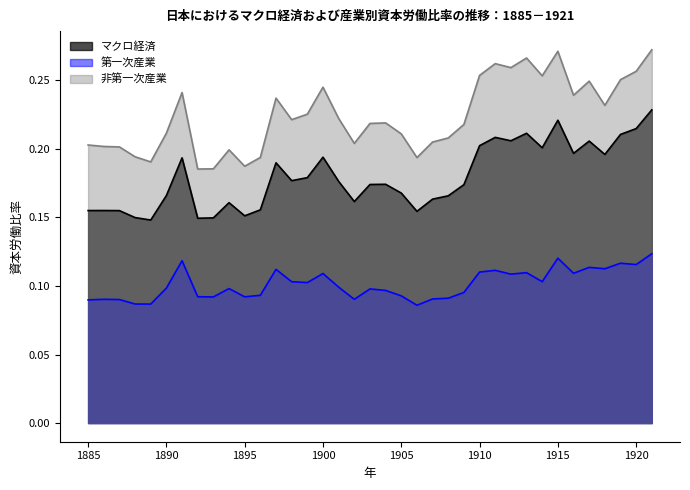

True or false: マクロ経済 has a value of 0.2 at 1903.

True